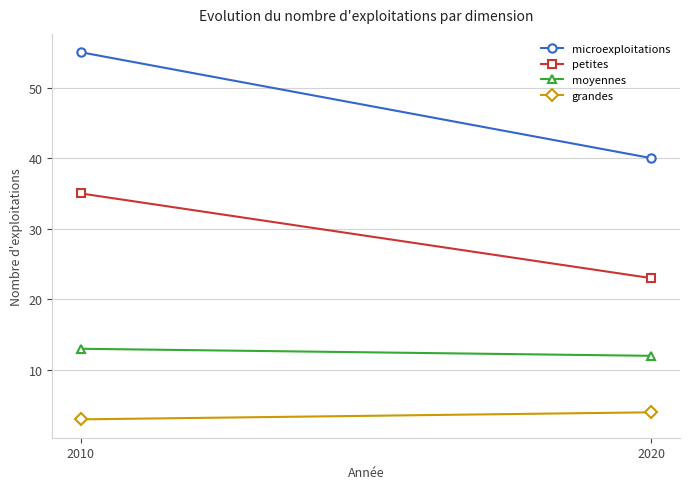

Count the microexploitations values in the range 40 to 55.

2